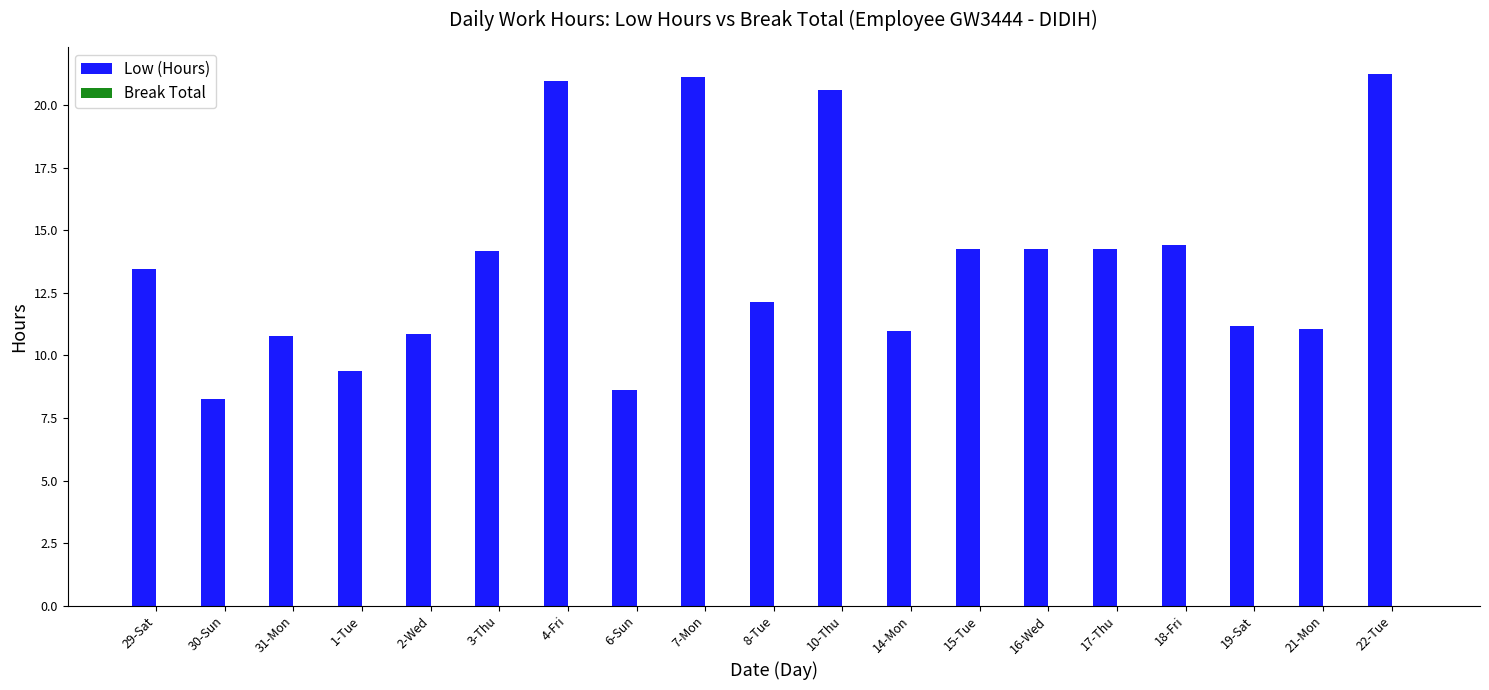

How many bars are there in total?

19